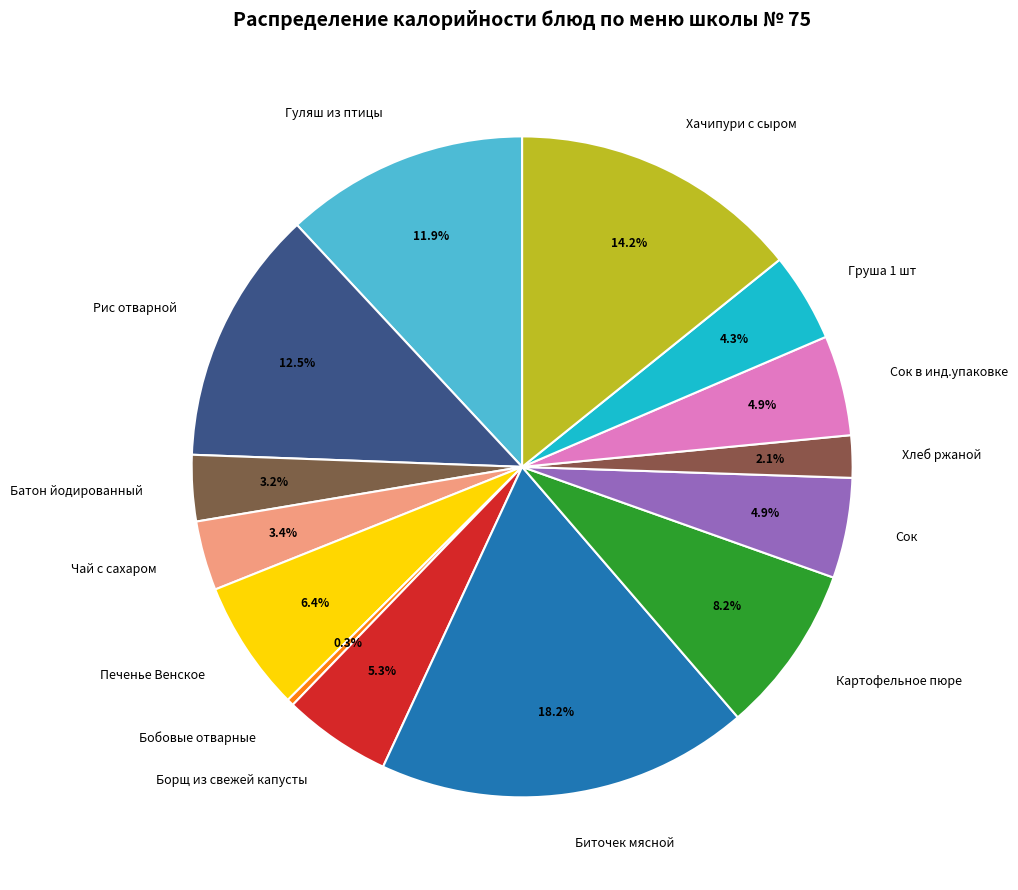

Which slice is the largest?

Биточек мясной